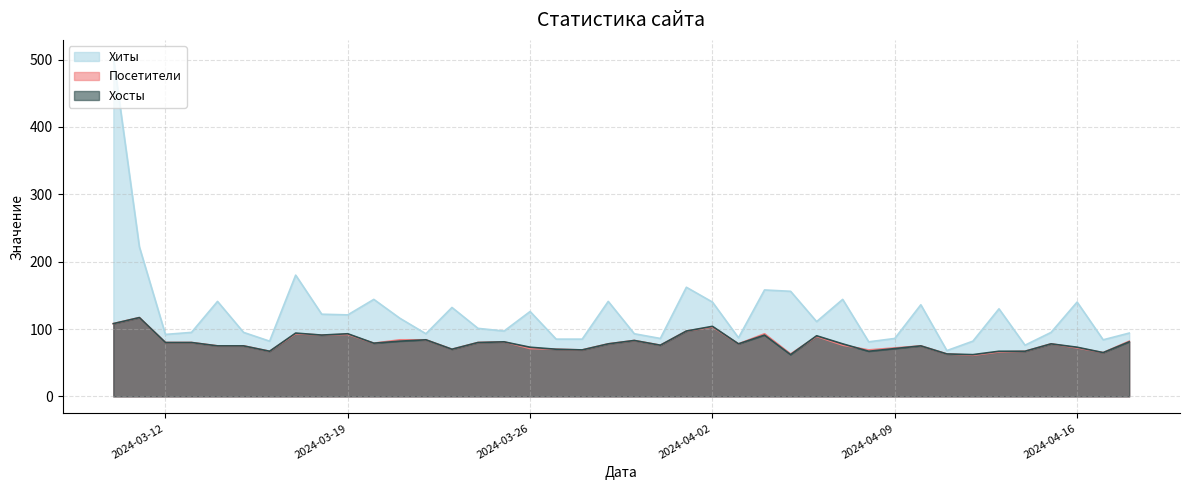

What is the minimum value for Посетители?

61